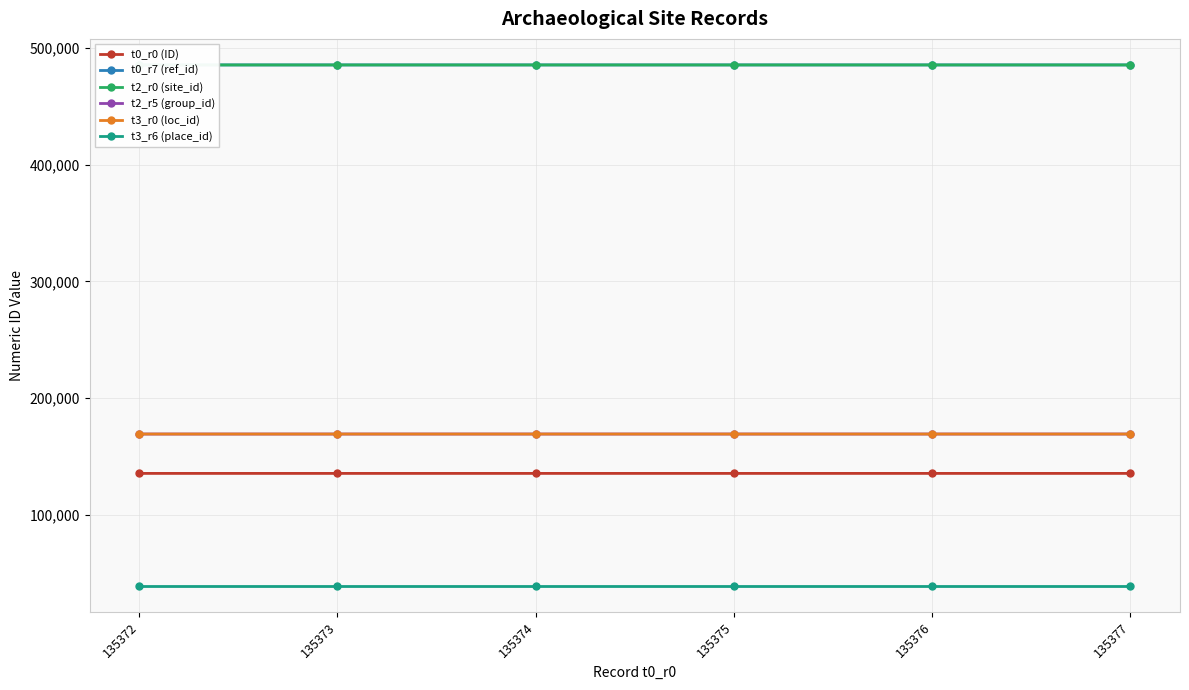

Between 135373 and 135377, which series saw the biggest shift?

t0_r0 (ID)